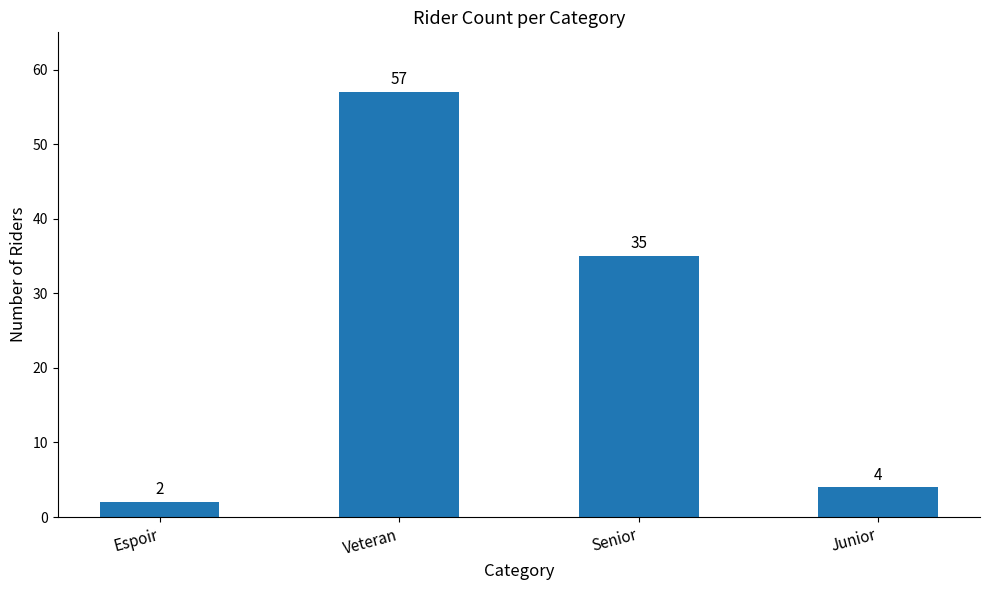

True or false: the data shows 60 at Senior.

False